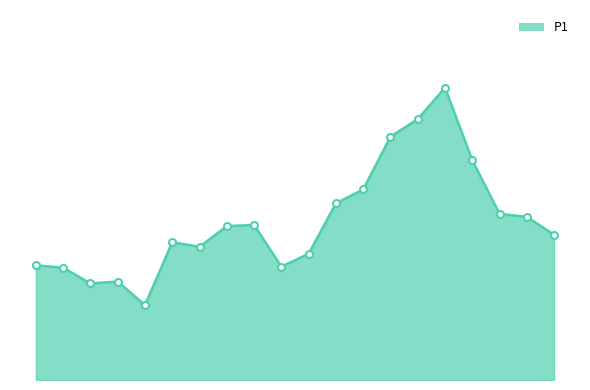

Does the chart have visible grid lines?

No